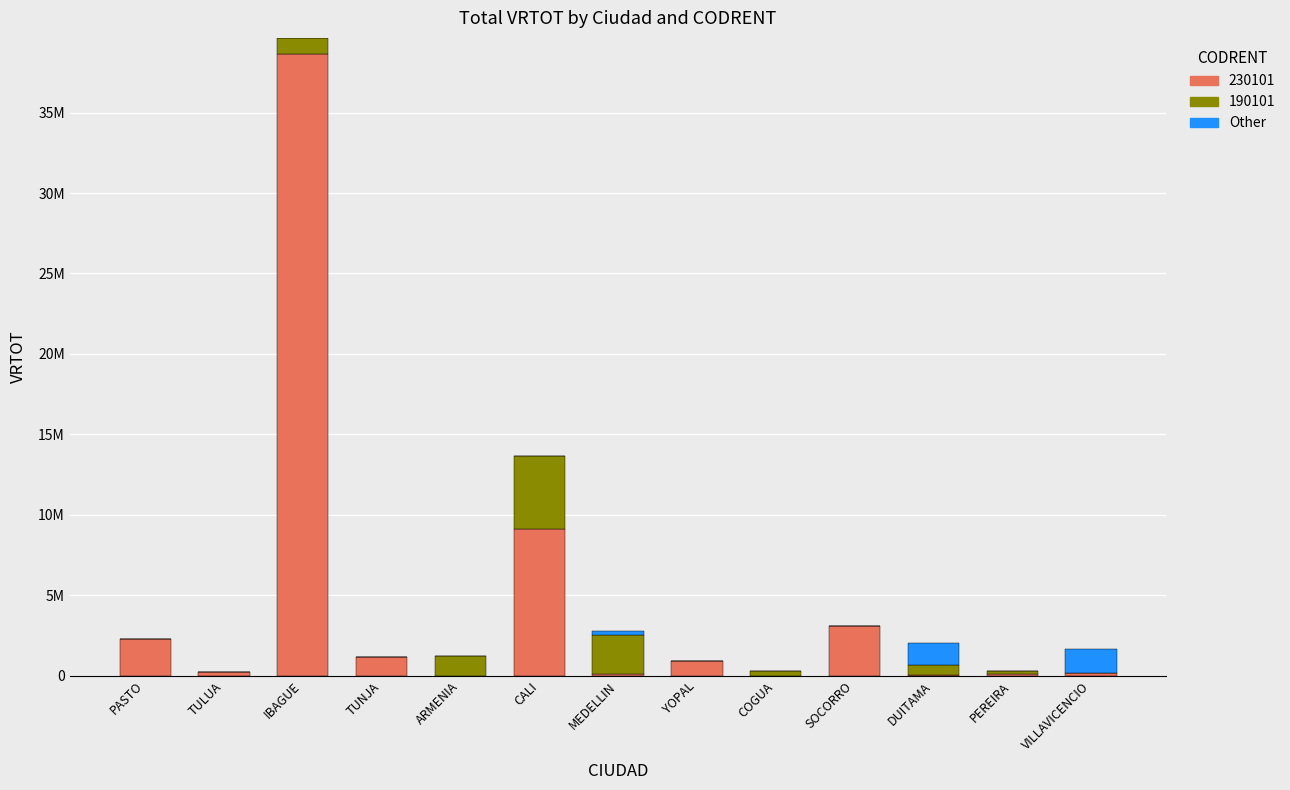

What are all the series names shown in the legend?

230101, 190101, Other